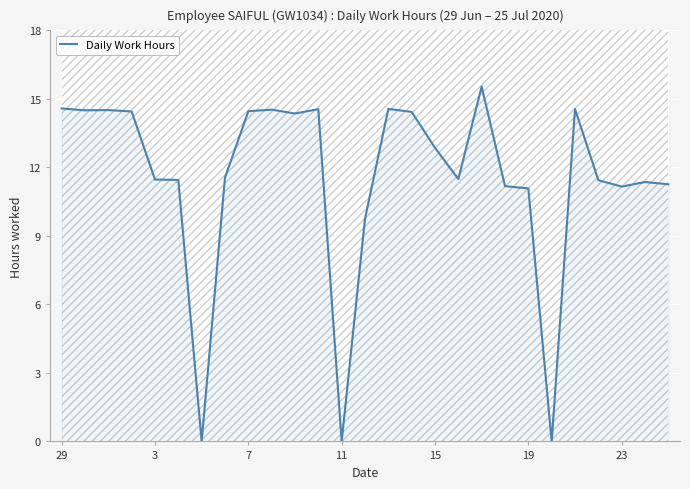

How many categories are shown in the chart?

27